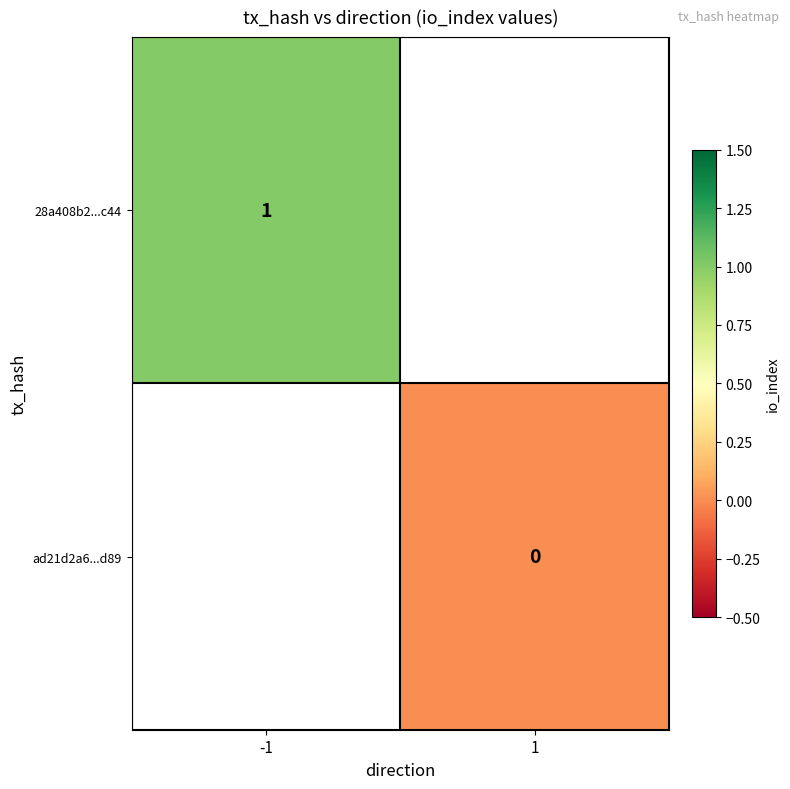

The value of 28a408b2...c44 at -1 is 1. True or false?

True